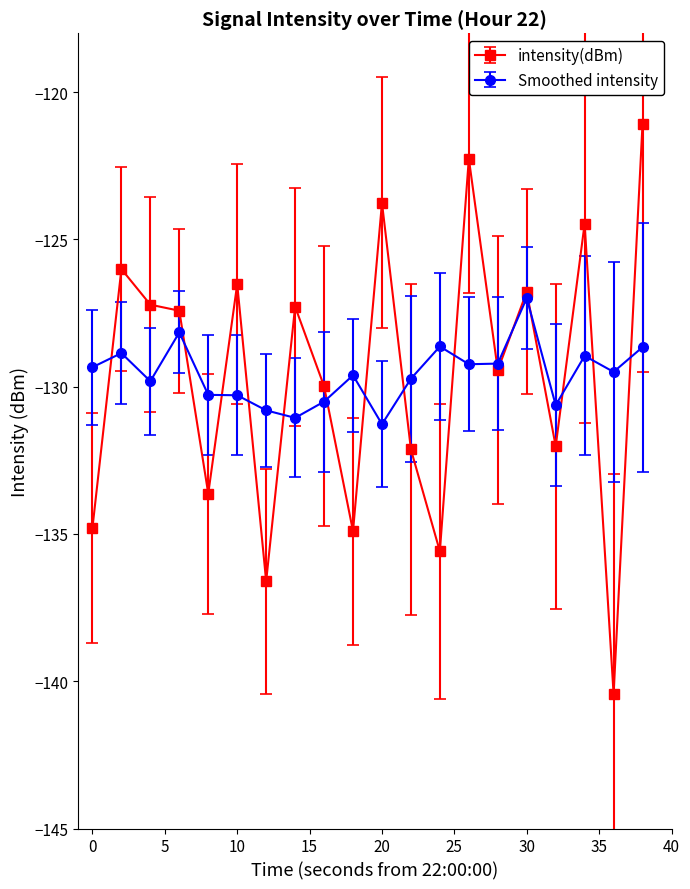

True or false: Smoothed intensity has more than 0 interior local peaks.

True